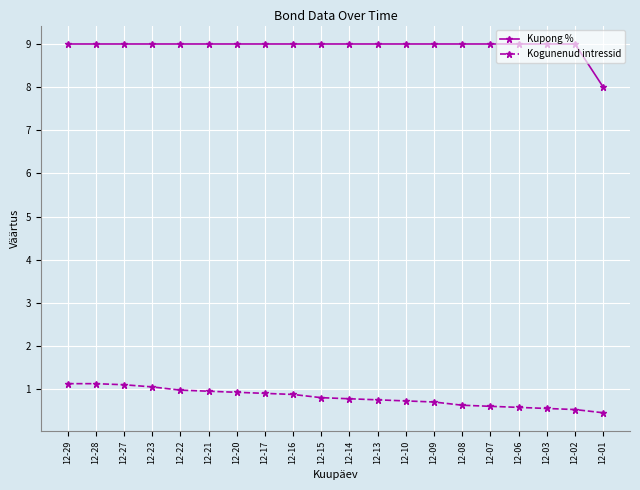

True or false: Kogunenud intressid and Kupong % intersect in this chart.

False